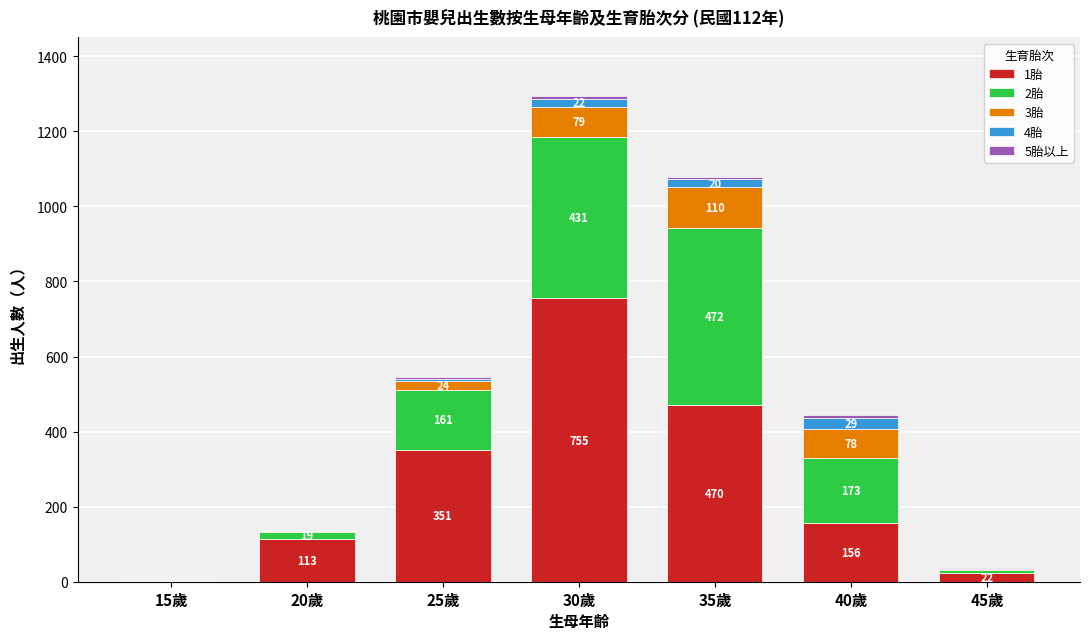

What is the maximum value for 1胎?

755